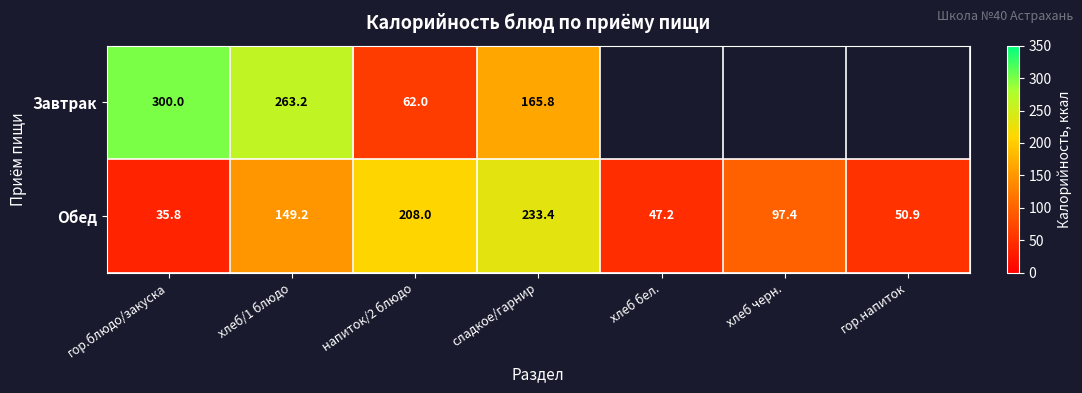

Between хлеб/1 блюдо and сладкое/гарнир, which series saw the biggest shift?

Завтрак